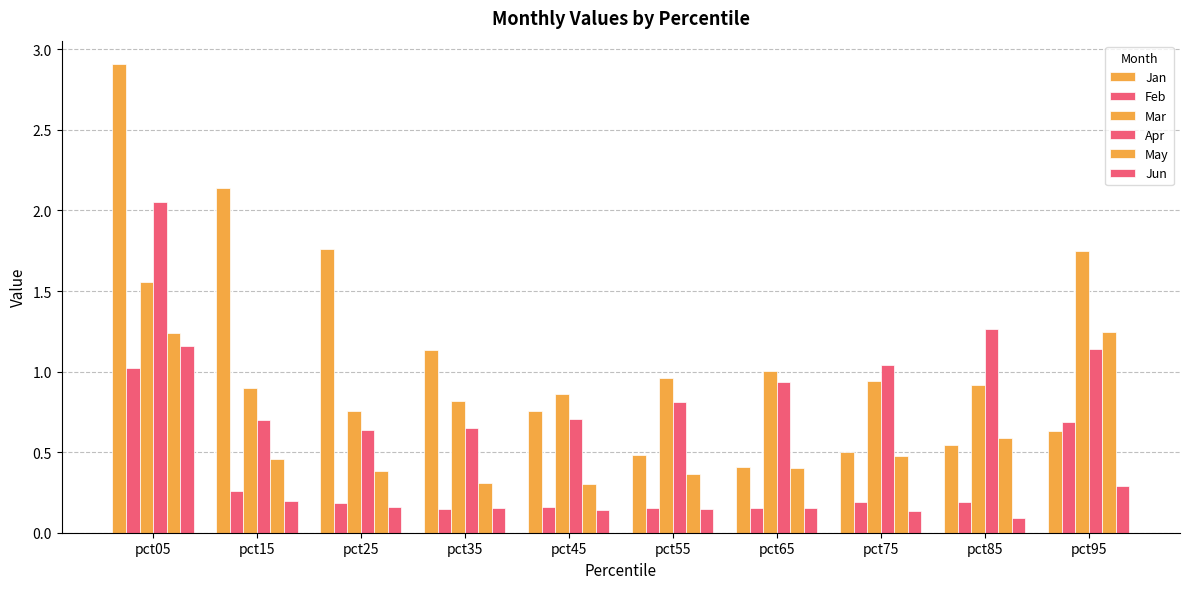

Rank the categories by Apr value from highest to lowest.

pct05, pct85, pct95, pct75, pct65, pct55, pct45, pct15, pct35, pct25